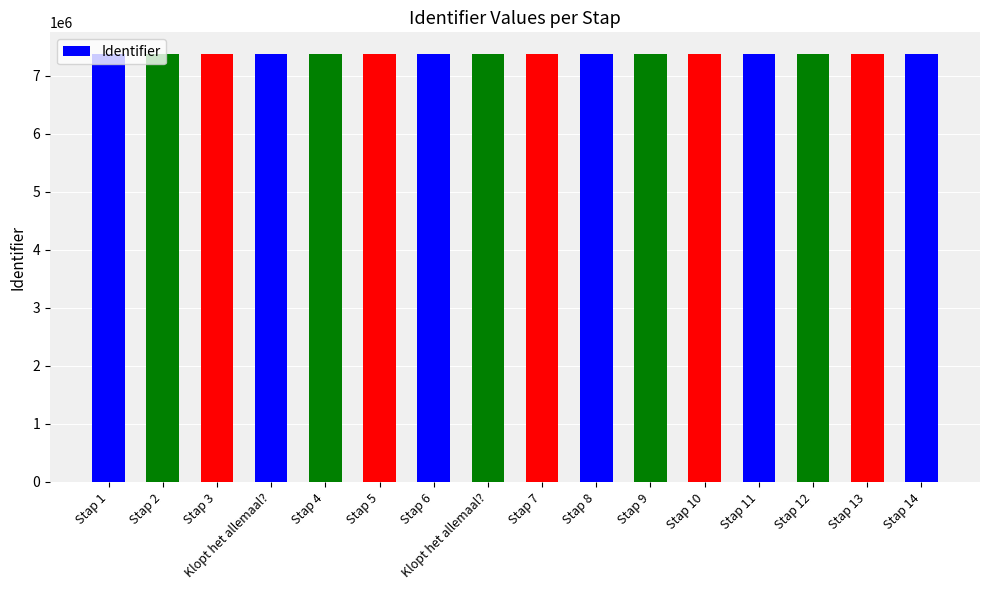

Approximately how many times larger is the value at Stap 13 compared to Stap 10?

1.0